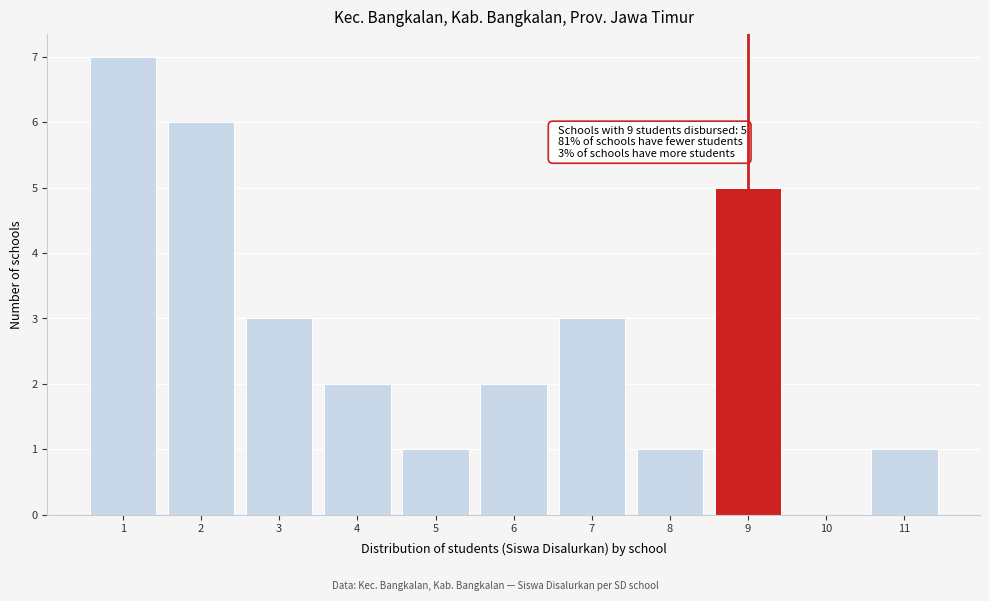

Reading left to right, what are all the values shown in this chart?

1=7	2=6	3=3	4=2	5=1	6=2	7=3	8=1	9=5	10=0	11=1